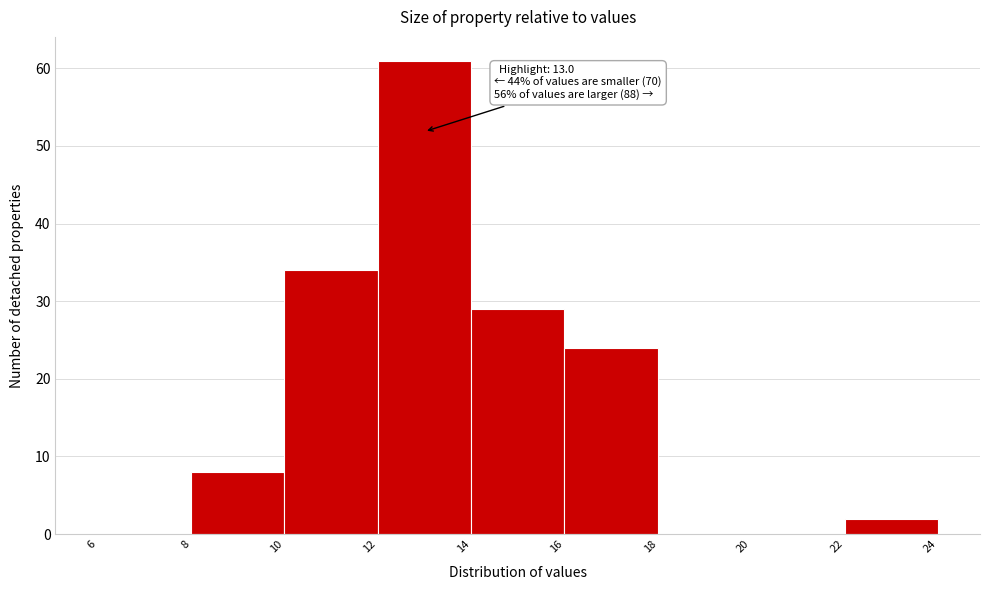

Over which range of the x-axis is the bar tallest?

12 to 14